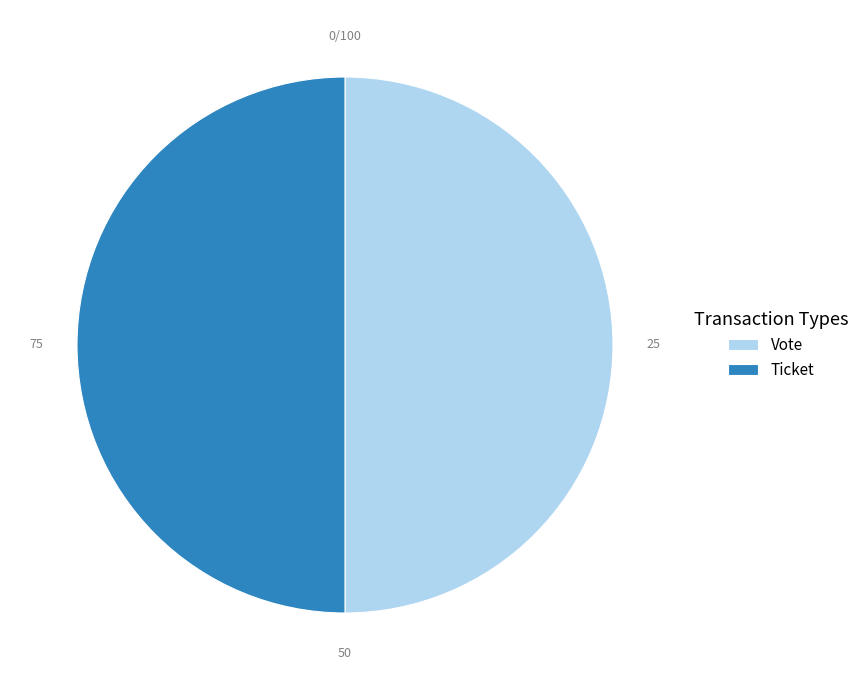

Is the sum of Ticket and Vote greater than half?

Yes